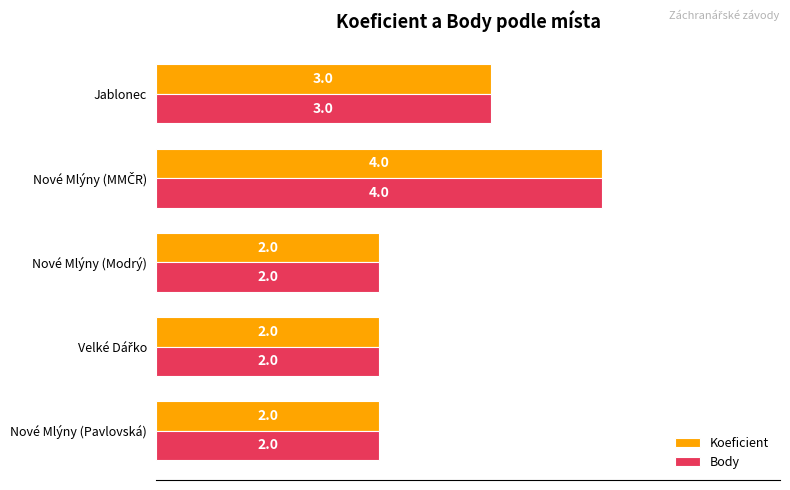

Count the Body values in the range 2 to 3.

4